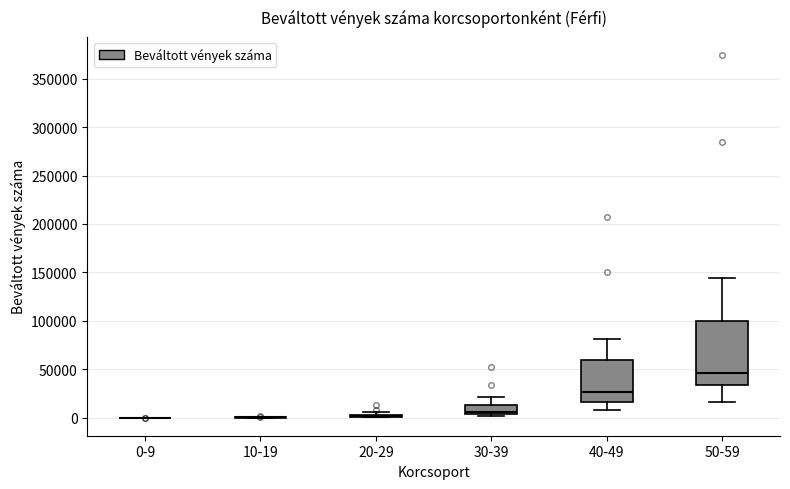

Reading left to right, read every box against the y-axis: the position of its median line, the range the box covers, and the ends of its whiskers. The values are not printed on the chart, so give them approximately, as read against the axis.

0-9: box collapsed to a line at 0, whiskers 0 to 0
10-19: box collapsed to a line at 0, whiskers 0 to 0
20-29: box collapsed to a line at 0, whiskers 0 to 5000
30-39: median 5000 (just above the box's lower edge), box 5000 to 15000, whiskers 0 to 20000
40-49: median 25000, box 15000 to 60000, whiskers 10000 to 80000
50-59: median 45000, box 35000 to 100000, whiskers 15000 to 145000